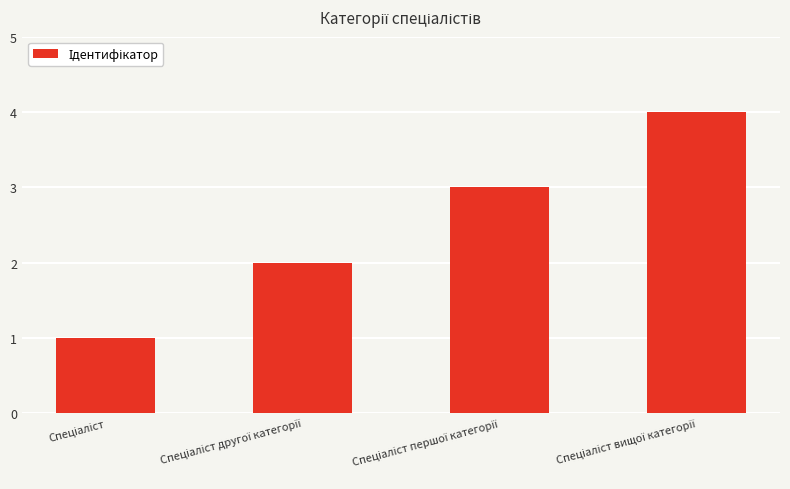

What is the greatest value displayed?

4